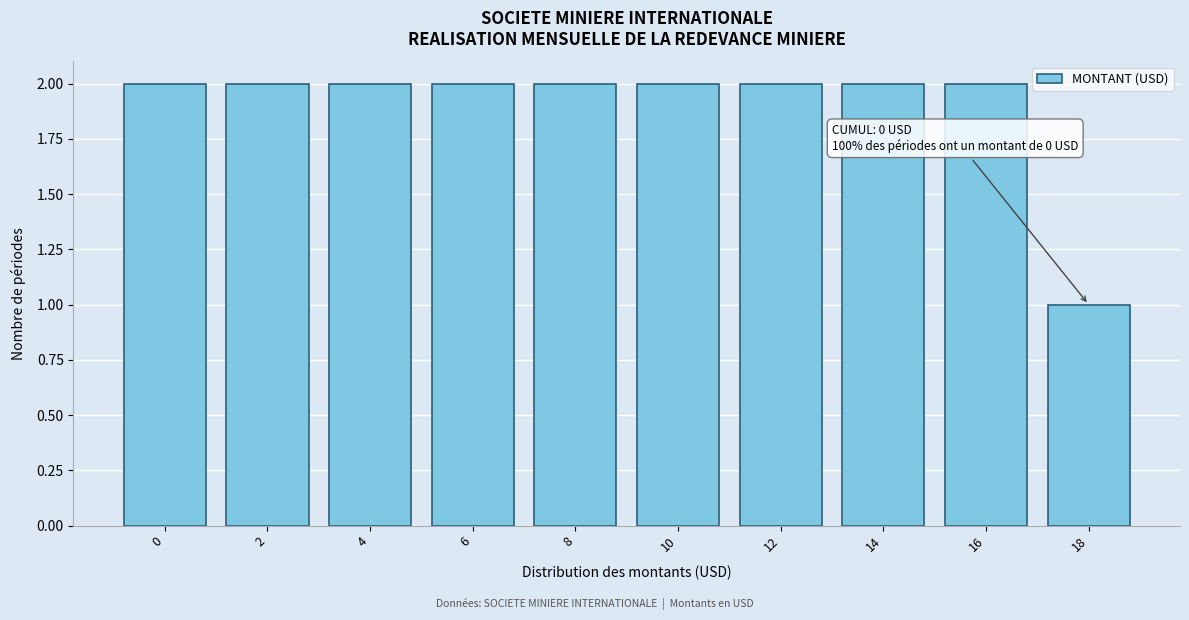

Reading right to left, what are all the values shown in this chart?

18=1	16=2	14=2	12=2	10=2	8=2	6=2	4=2	2=2	0=2